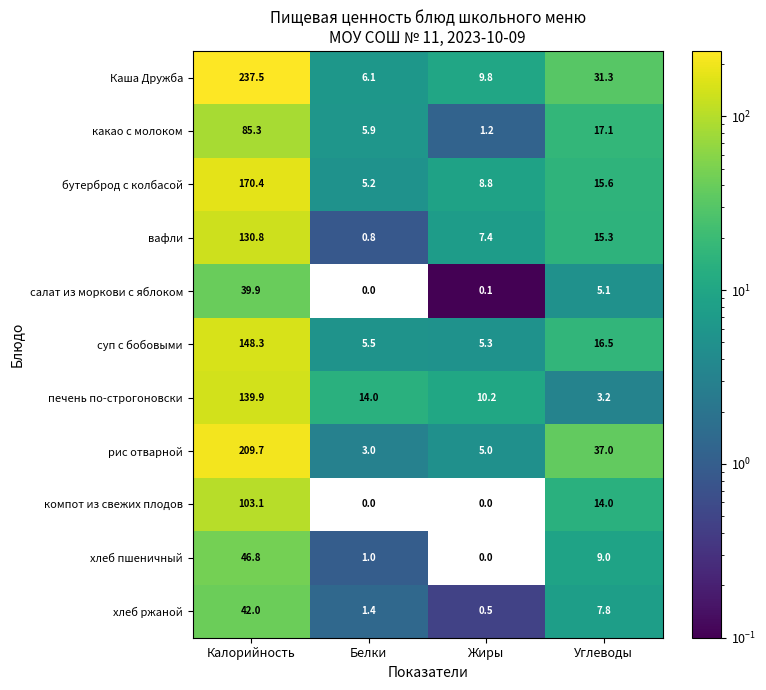

Which series has the largest total across all categories?

Каша Дружба